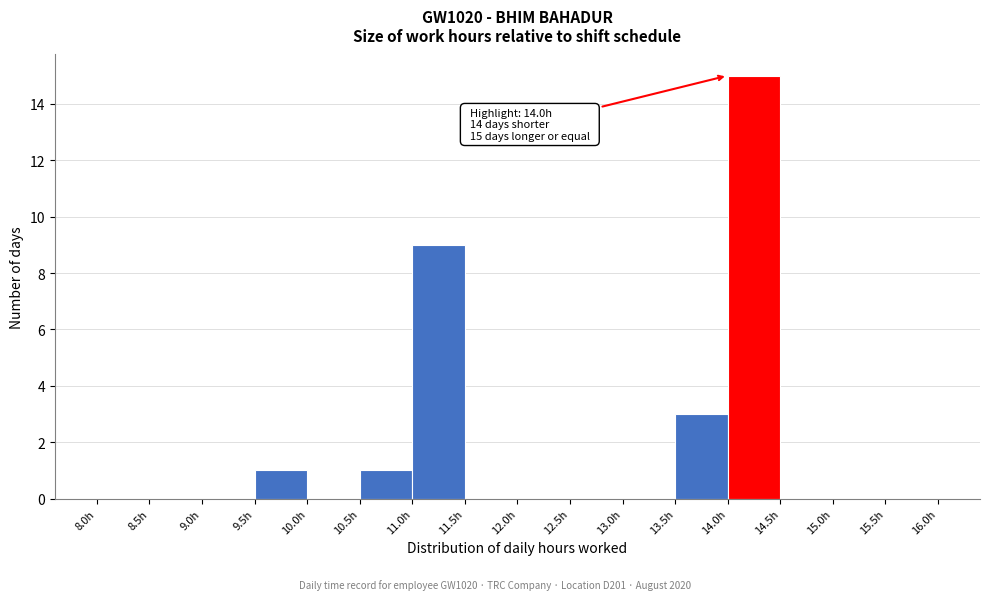

Which range on the x-axis has the tallest bar?

14.0 to 14.5